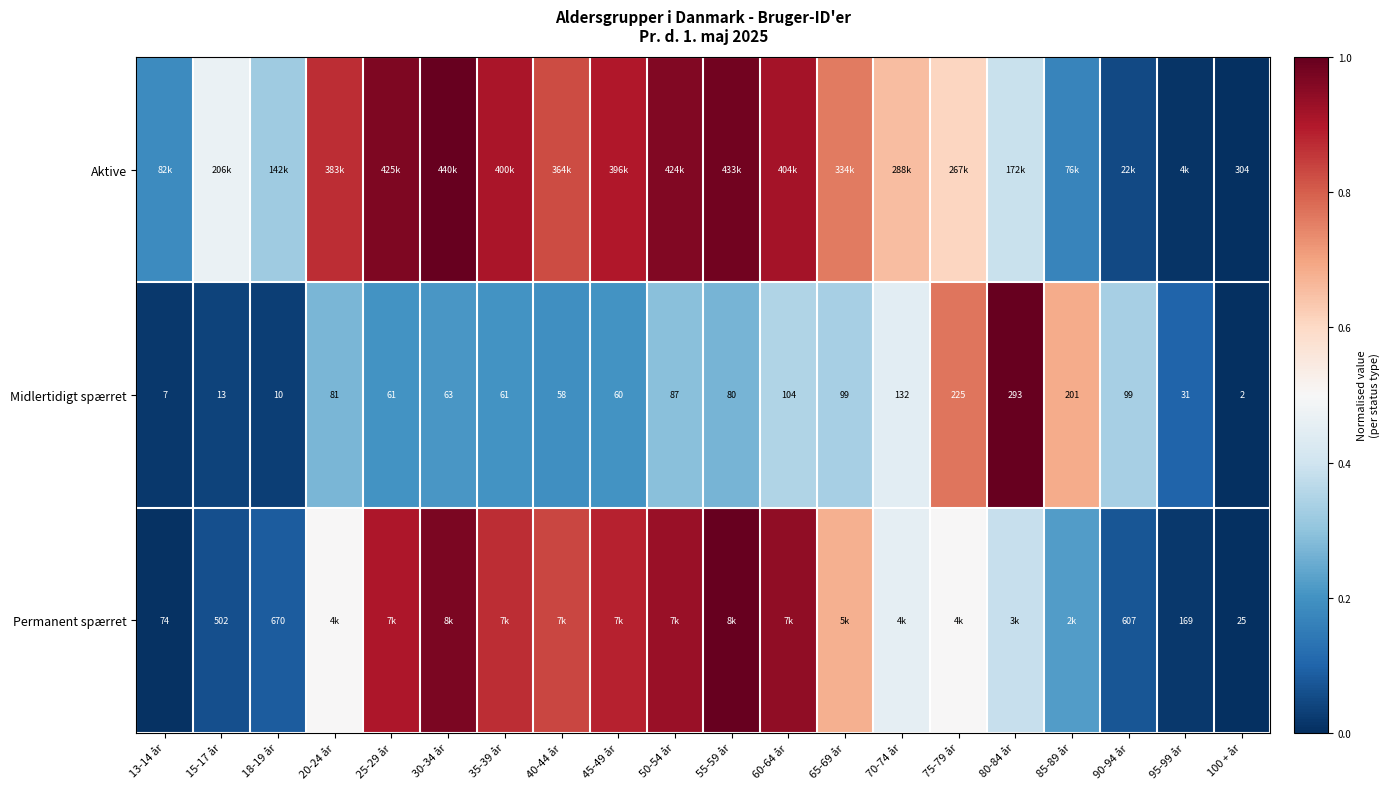

Which series has the widest spread of values?

Aktive